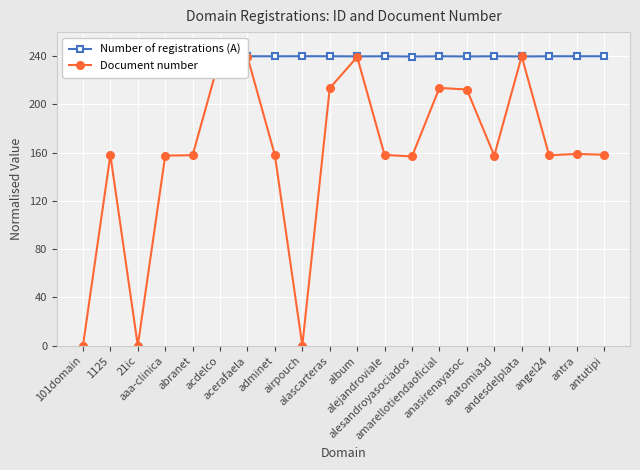

Rank the series by their maximum value, from highest to lowest.

Number of registrations (A), Document number